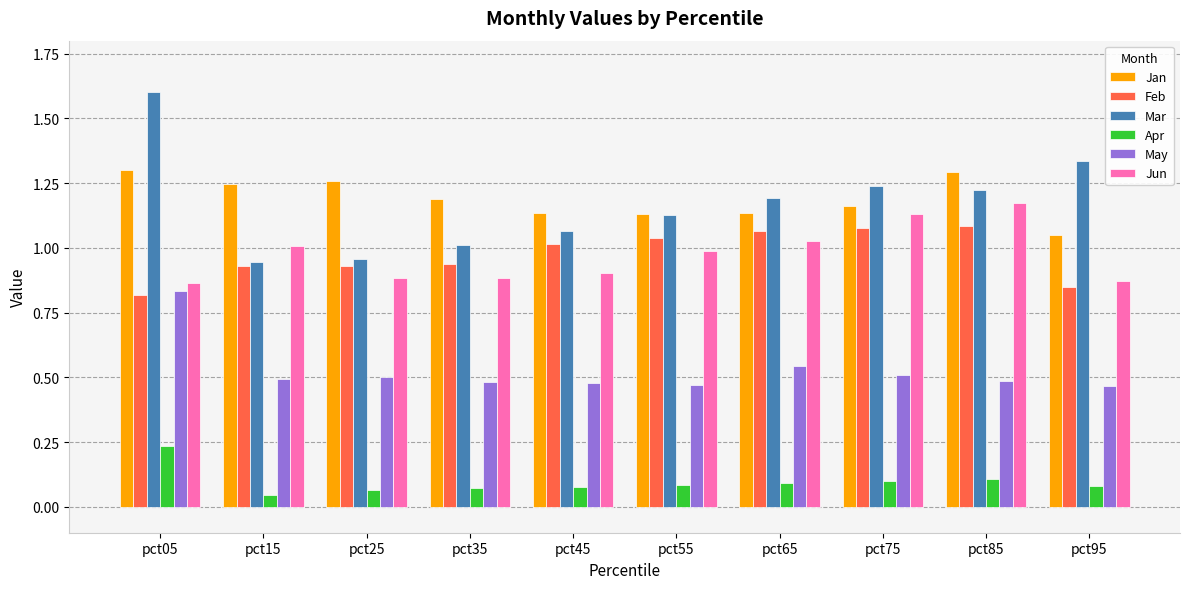

Is it true that Jan equals 1.2 at pct35?

True